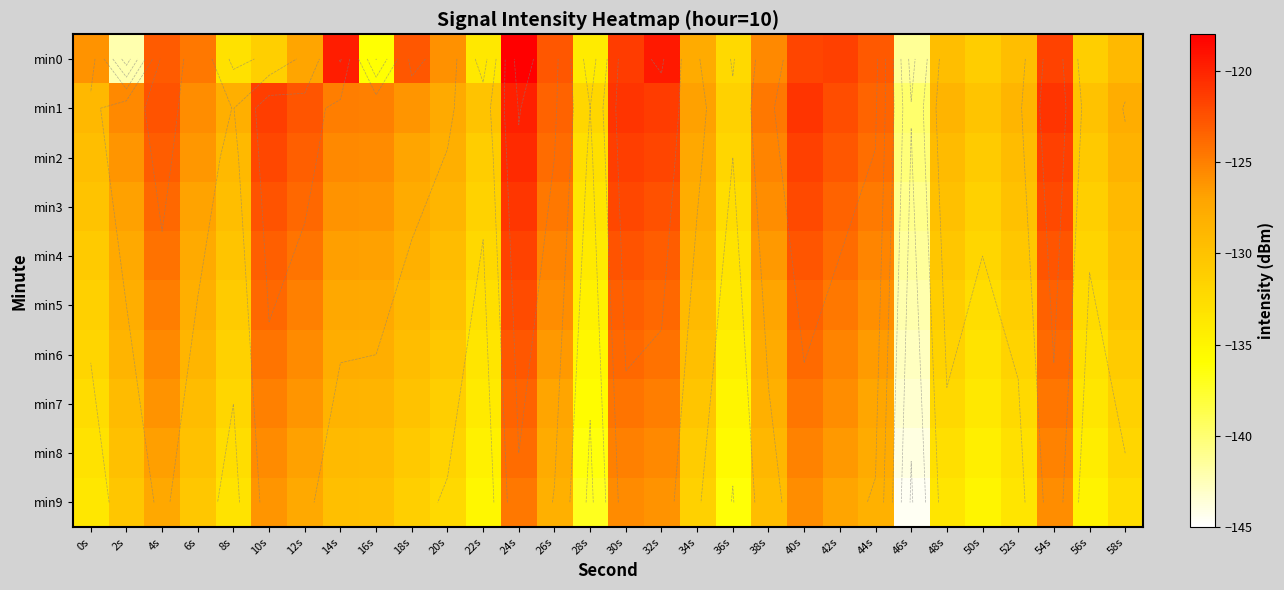

What is the difference between the min7 values at 50s and 32s?

8.9